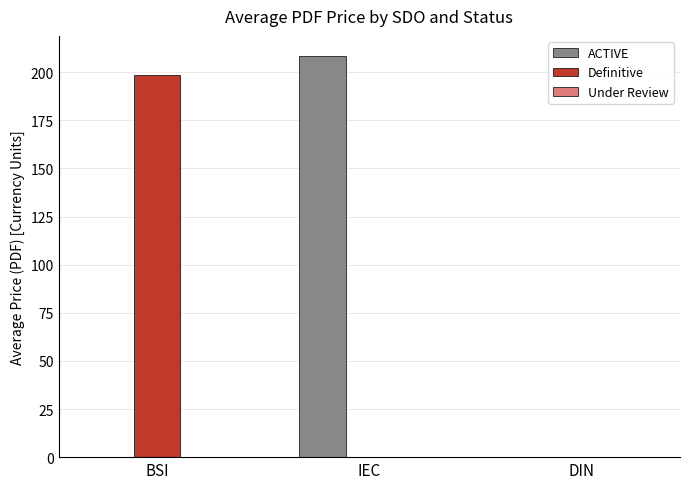

Read the Definitive value at BSI.

198.6